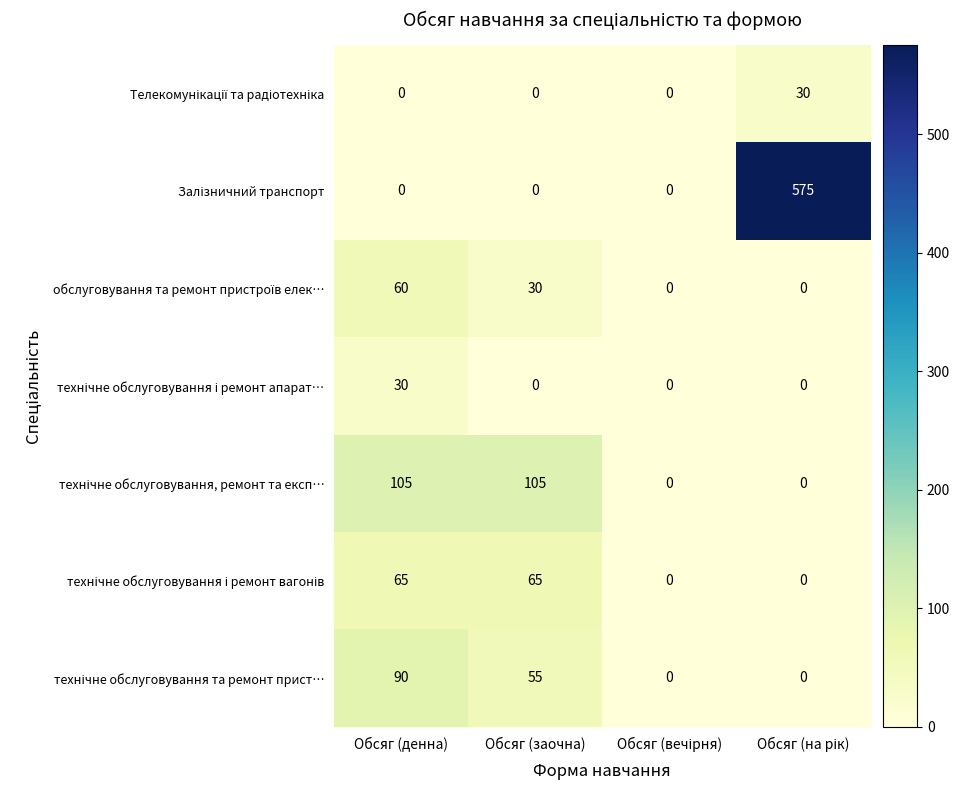

What is the difference between the highest and lowest values at Обсяг (заочна)?

105